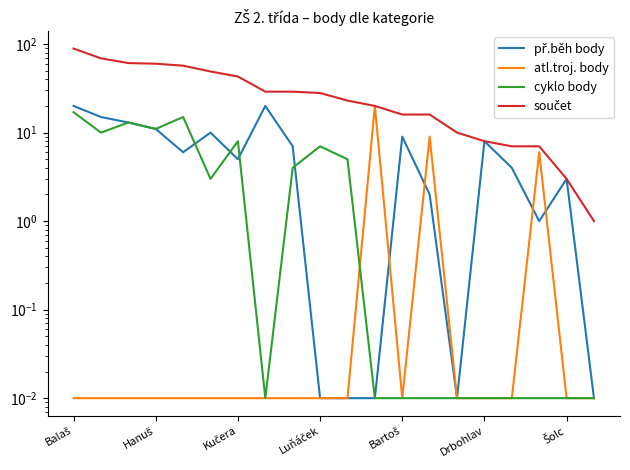

How many intersections are there between cyklo body and atl.troj. body?

1